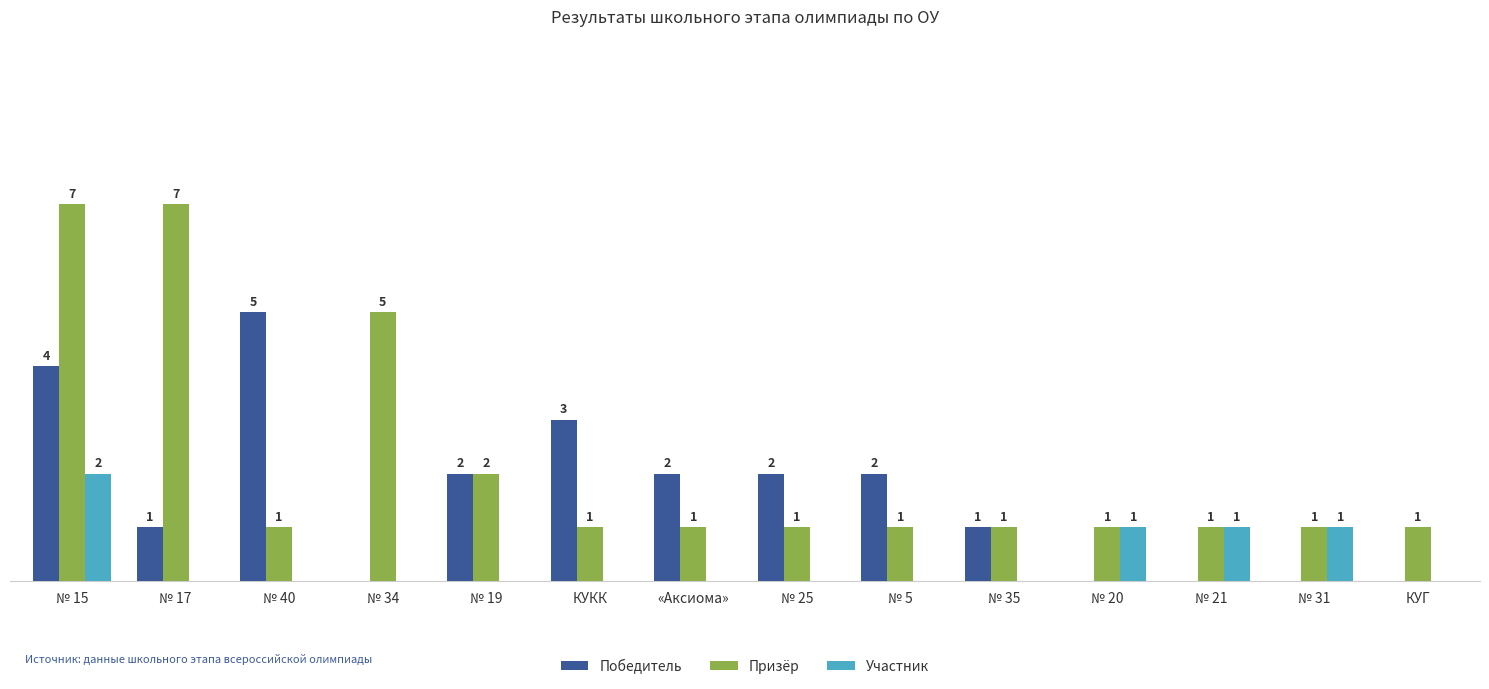

What are all the series names shown in the legend?

Победитель, Призёр, Участник